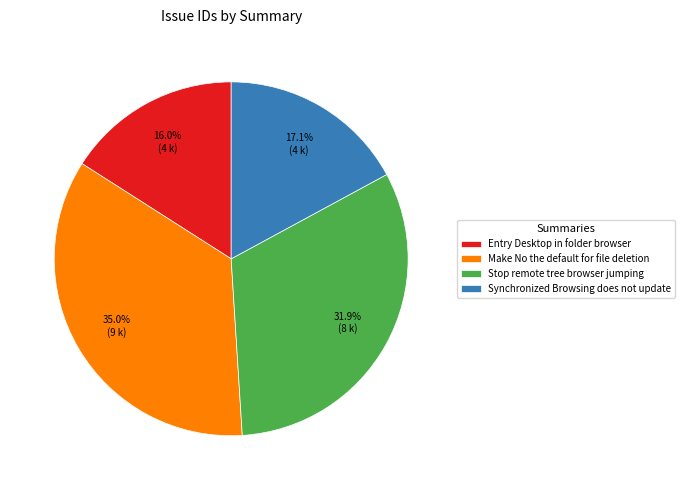

To the nearest percent, what is the difference between the Stop remote tree browser jumping and Make No the default for file deletion slice percentages?

3%